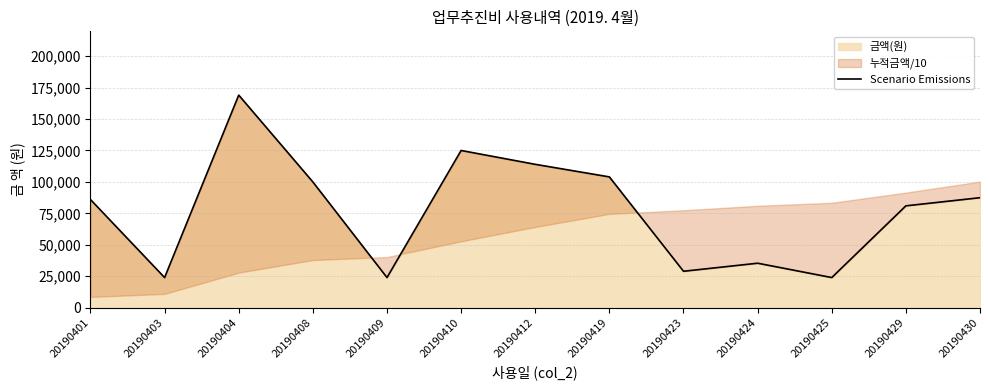

Rank the categories by value from lowest to highest.

20190403, 20190409, 20190425, 20190423, 20190424, 20190429, 20190401, 20190430, 20190408, 20190419, 20190412, 20190410, 20190404